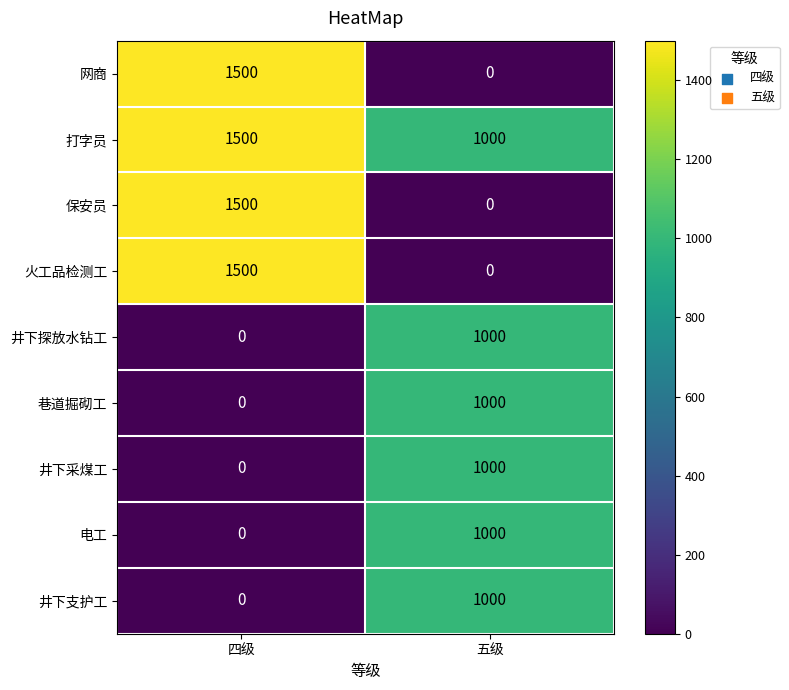

At how many categories does at least one series exceed 913?

2